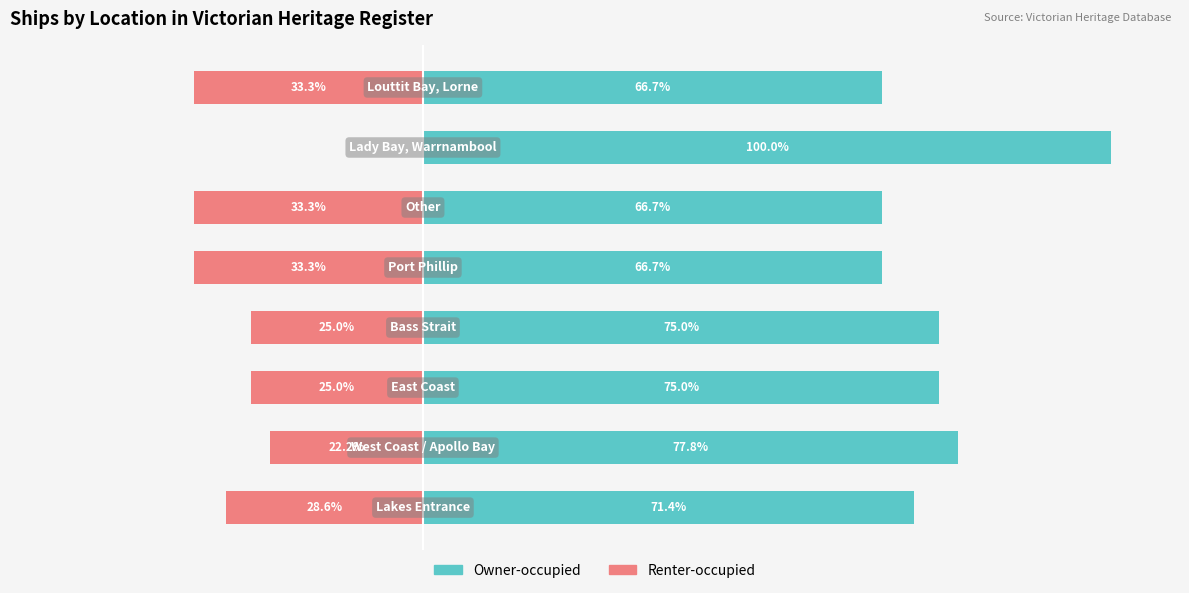

What is the difference between the maximum and minimum values in the Owner-occupied series?

33.3